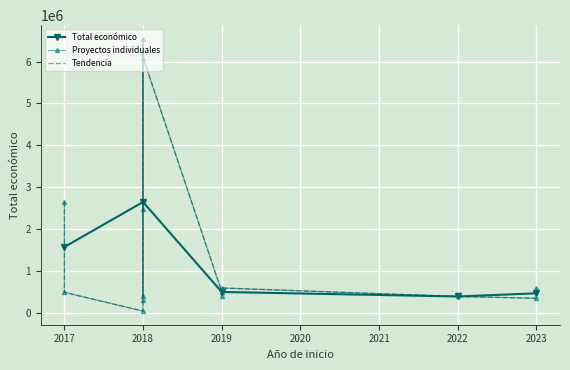

Where is the first local maximum for Total económico?

2018